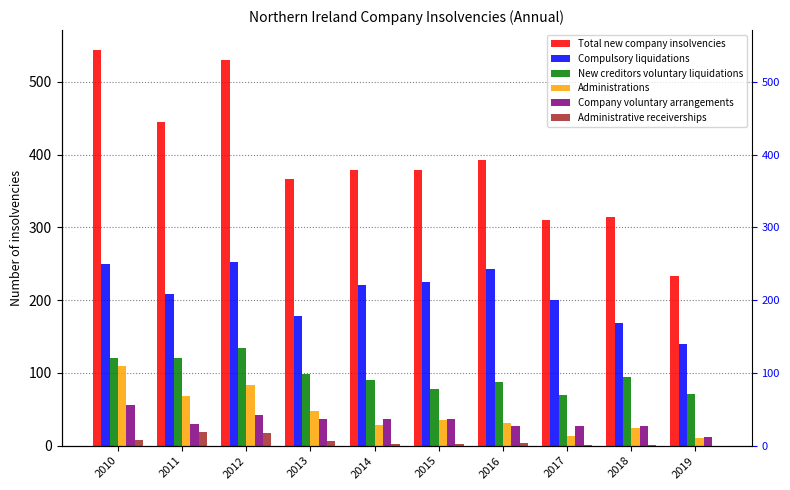

How many categories are shown in the chart?

10